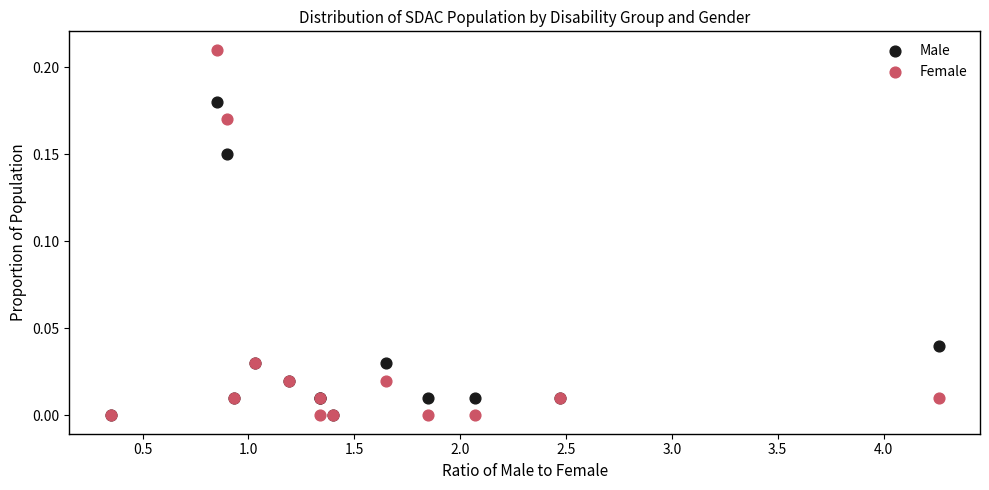

Which series has the largest Y range (max minus min)?

Female